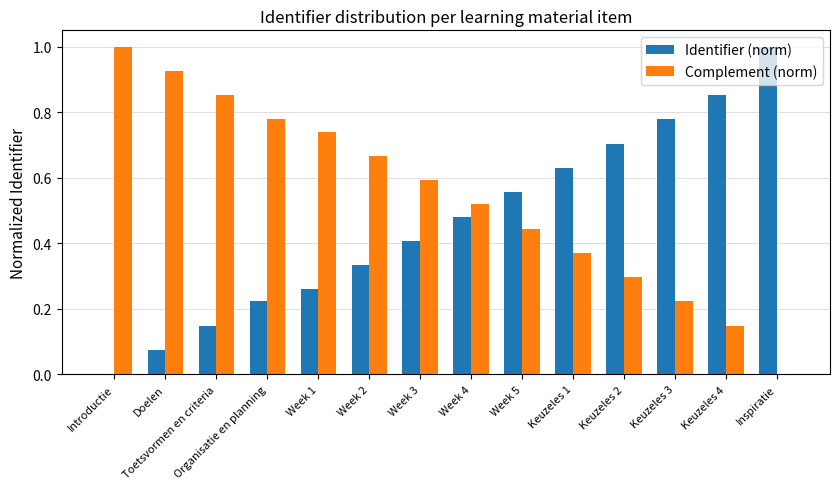

What are all the series names shown in the legend?

Identifier (norm), Complement (norm)